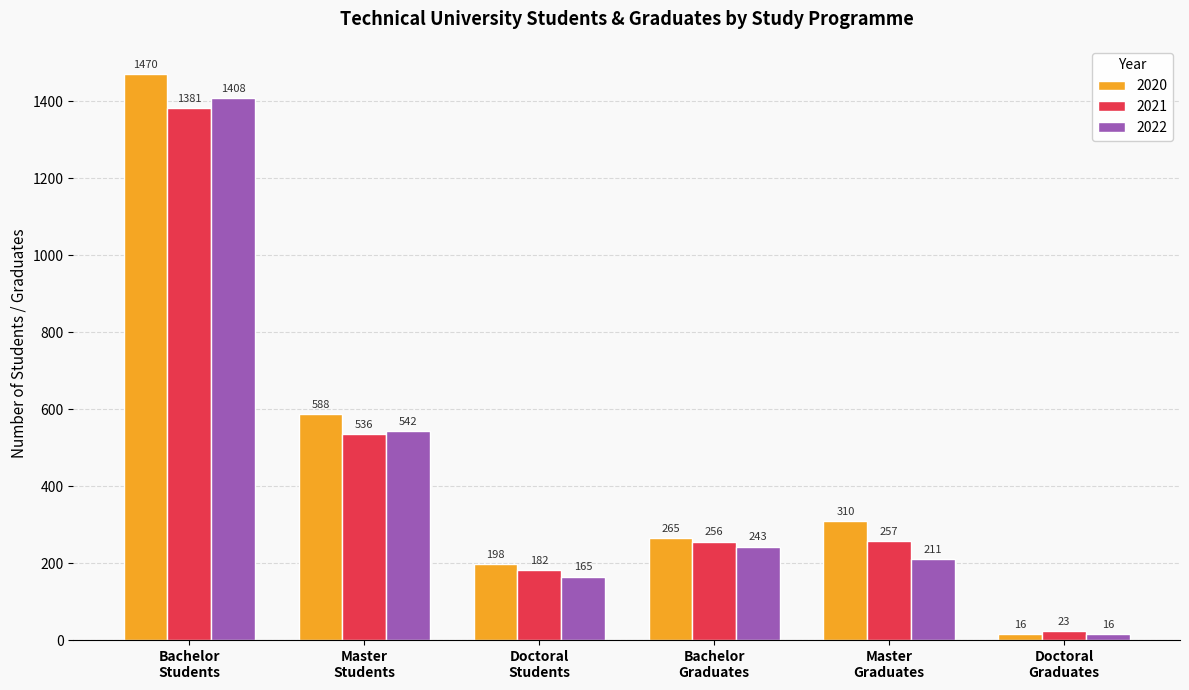

True or false: 2020 has a value of 398 at Bachelor
Graduates.

False